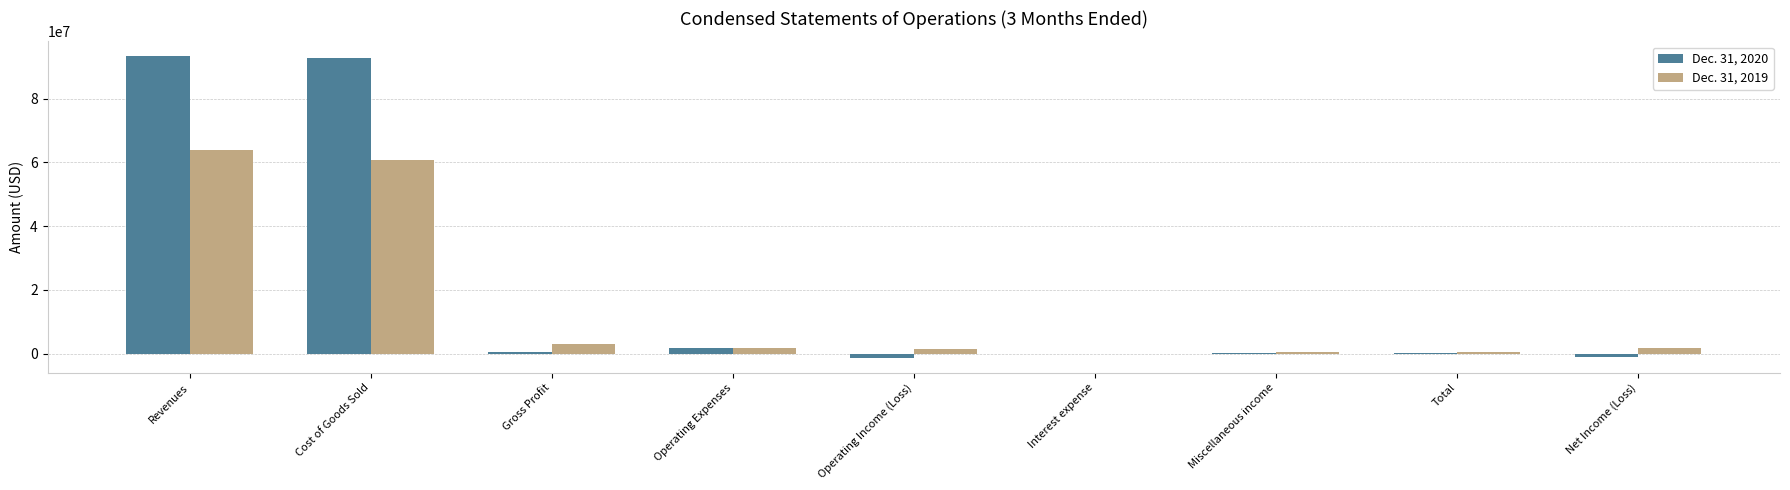

What is the average value of the Dec. 31, 2019 series?

14754603